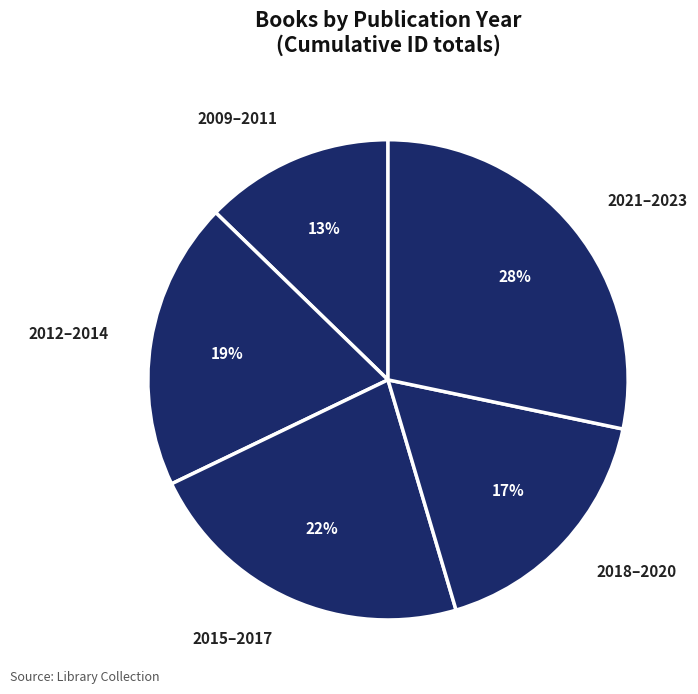

Combined, do 2009–2011 and 2015–2017 account for over 50%?

No